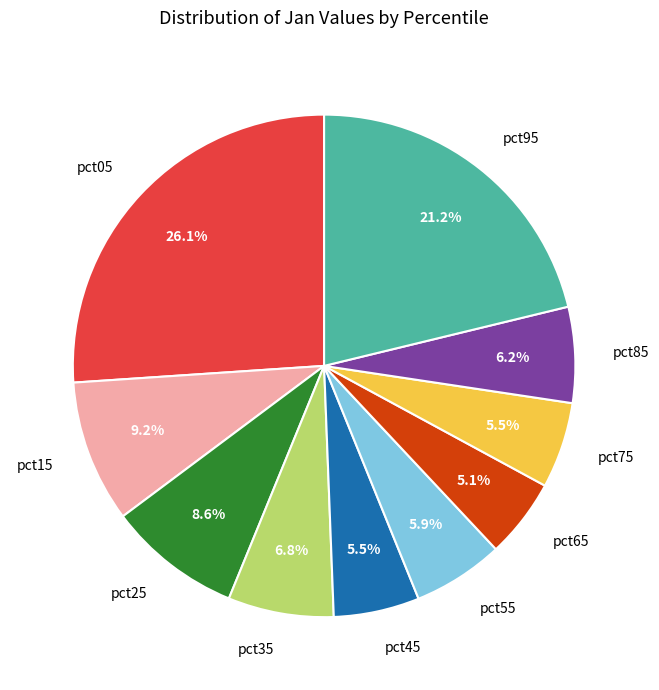

Is there a majority slice in this chart?

No